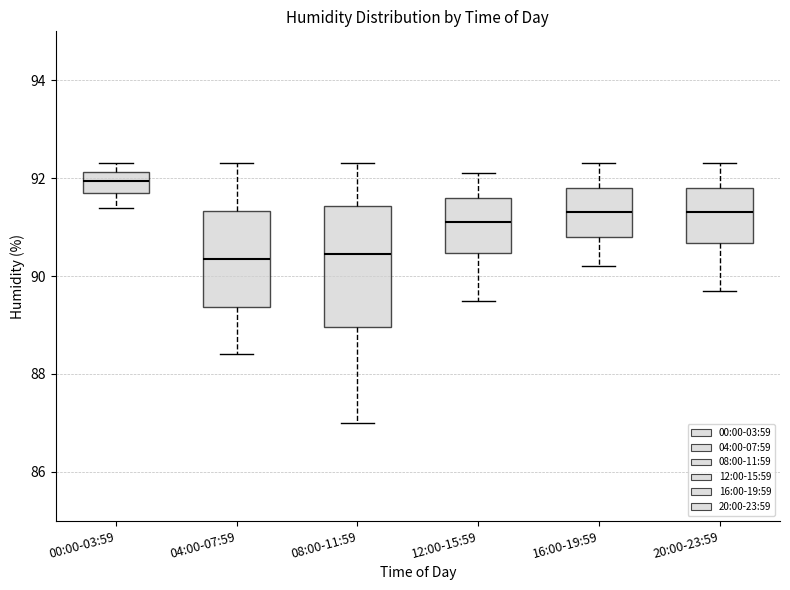

Where does the lower whisker of the box for 12:00-15:59 end on the y-axis? The values are not printed on the chart, so give them approximately, as read against the axis.

89.6